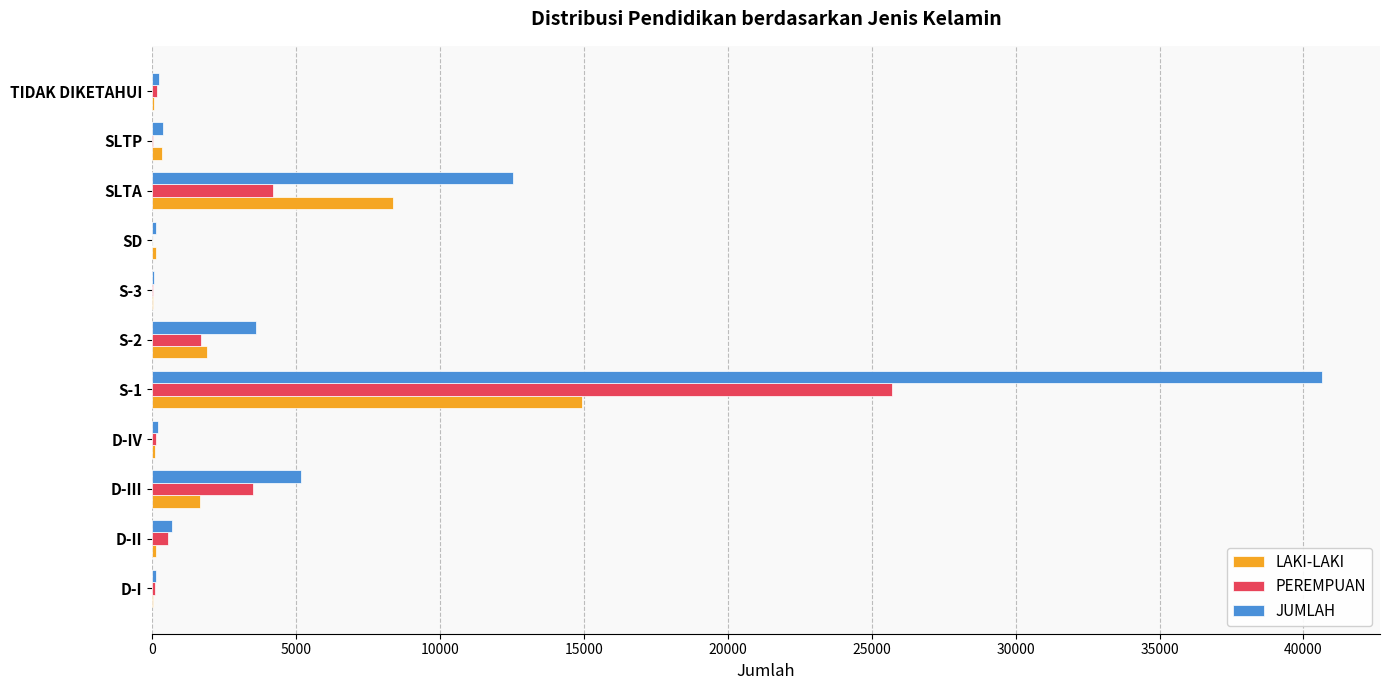

The JUMLAH series shows 1735 at D-III. True or false?

False